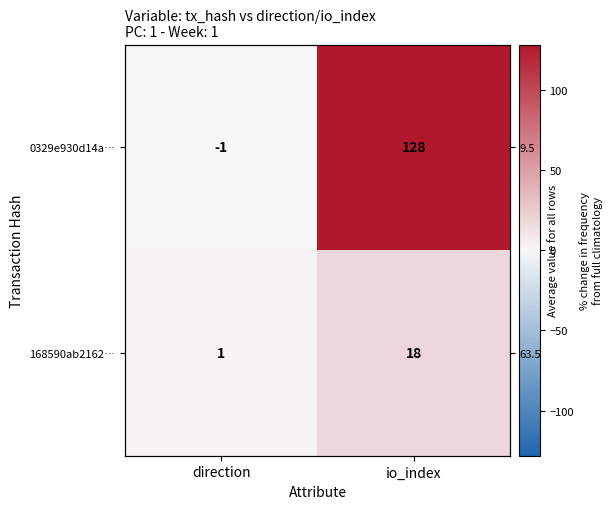

At io_index, list the series in order from largest to smallest.

0329e930d14a…, 168590ab2162…